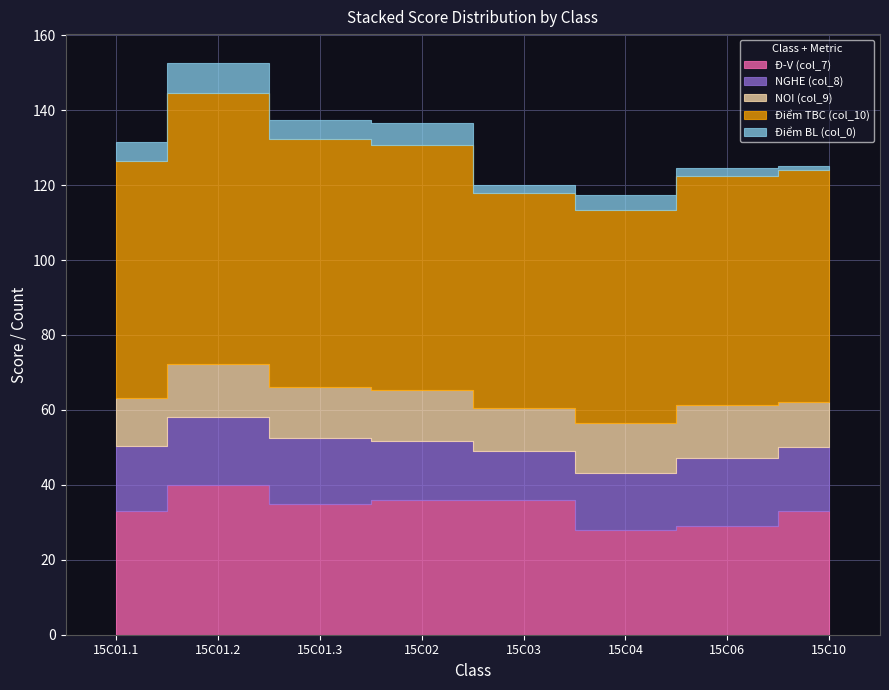

Reading left to right, what are all the values shown in this chart?

Đ-V (col_7): 15C01.1=33.0	15C01.2=40.0	15C01.3=35.0	15C02=36.0	15C03=36.0	15C04=28.0	15C06=29.0	15C10=33.0
NGHE (col_8): 15C01.1=17.2	15C01.2=18.2	15C01.3=17.6	15C02=15.8	15C03=13.0	15C04=15.1	15C06=18.2	15C10=17.0
NOI (col_9): 15C01.1=13.0	15C01.2=14.2	15C01.3=13.6	15C02=13.5	15C03=11.5	15C04=13.5	15C06=14.0	15C10=12.0
Điểm TBC (col_10): 15C01.1=63.2	15C01.2=72.3	15C01.3=66.1	15C02=65.3	15C03=57.5	15C04=56.6	15C06=61.2	15C10=62.0
Điểm BL (col_0): 15C01.1=5.0	15C01.2=8.0	15C01.3=5.0	15C02=6.0	15C03=2.0	15C04=4.0	15C06=2.0	15C10=1.0